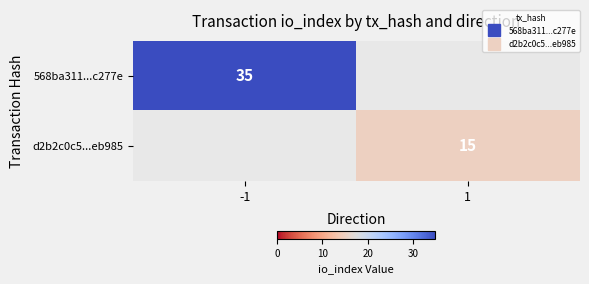

What is the minimum value for 568ba311...c277e?

35.0